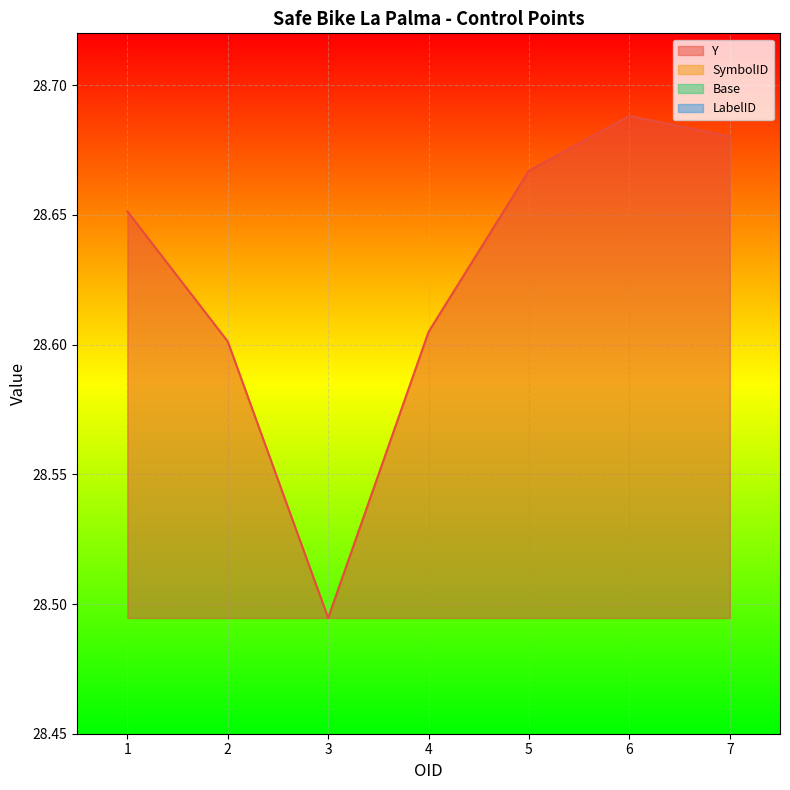

True or false: SymbolID and Base cross at least once.

False